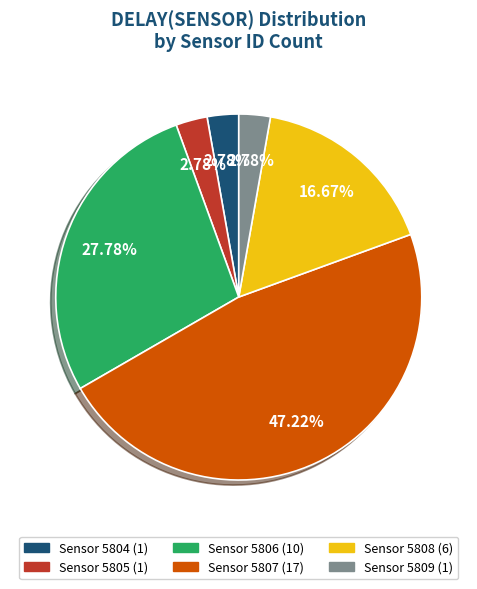

Does any single category account for the majority?

No